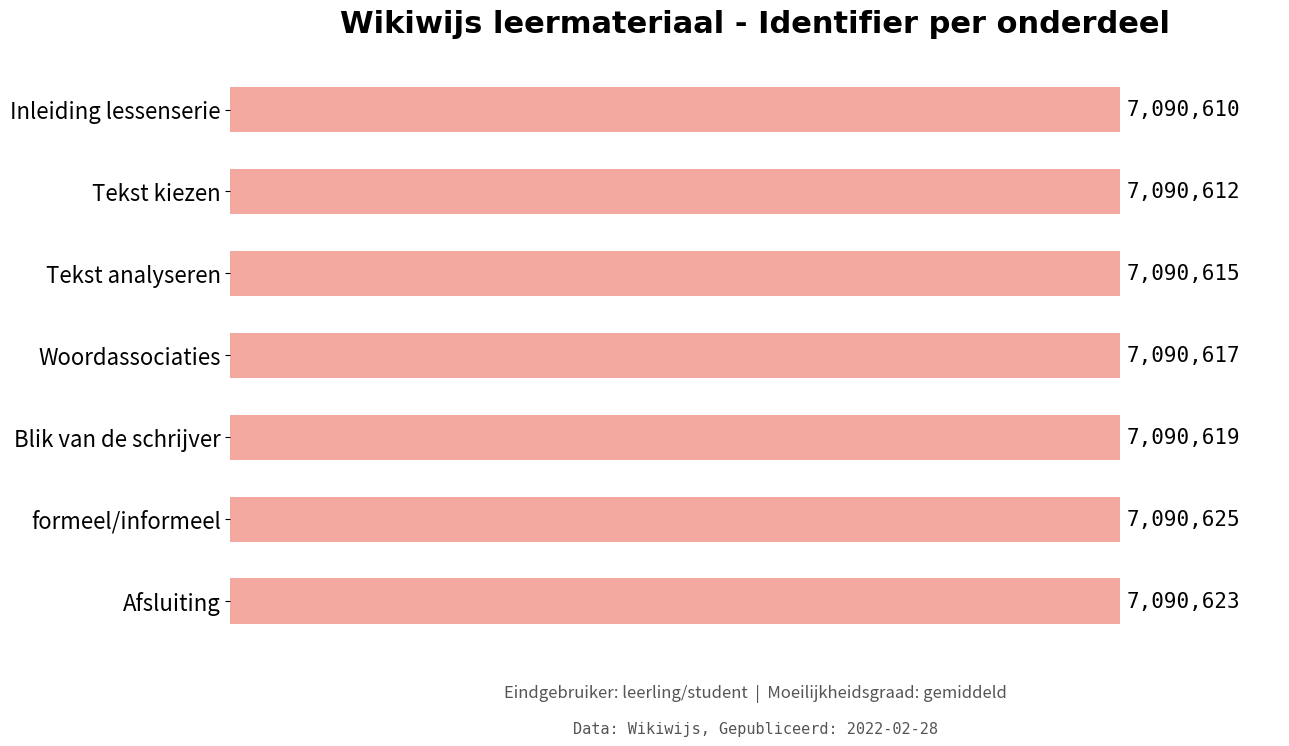

Rank the categories by value from lowest to highest.

Inleiding lessenserie, Tekst kiezen, Tekst analyseren, Woordassociaties, Blik van de schrijver, Afsluiting, formeel/informeel